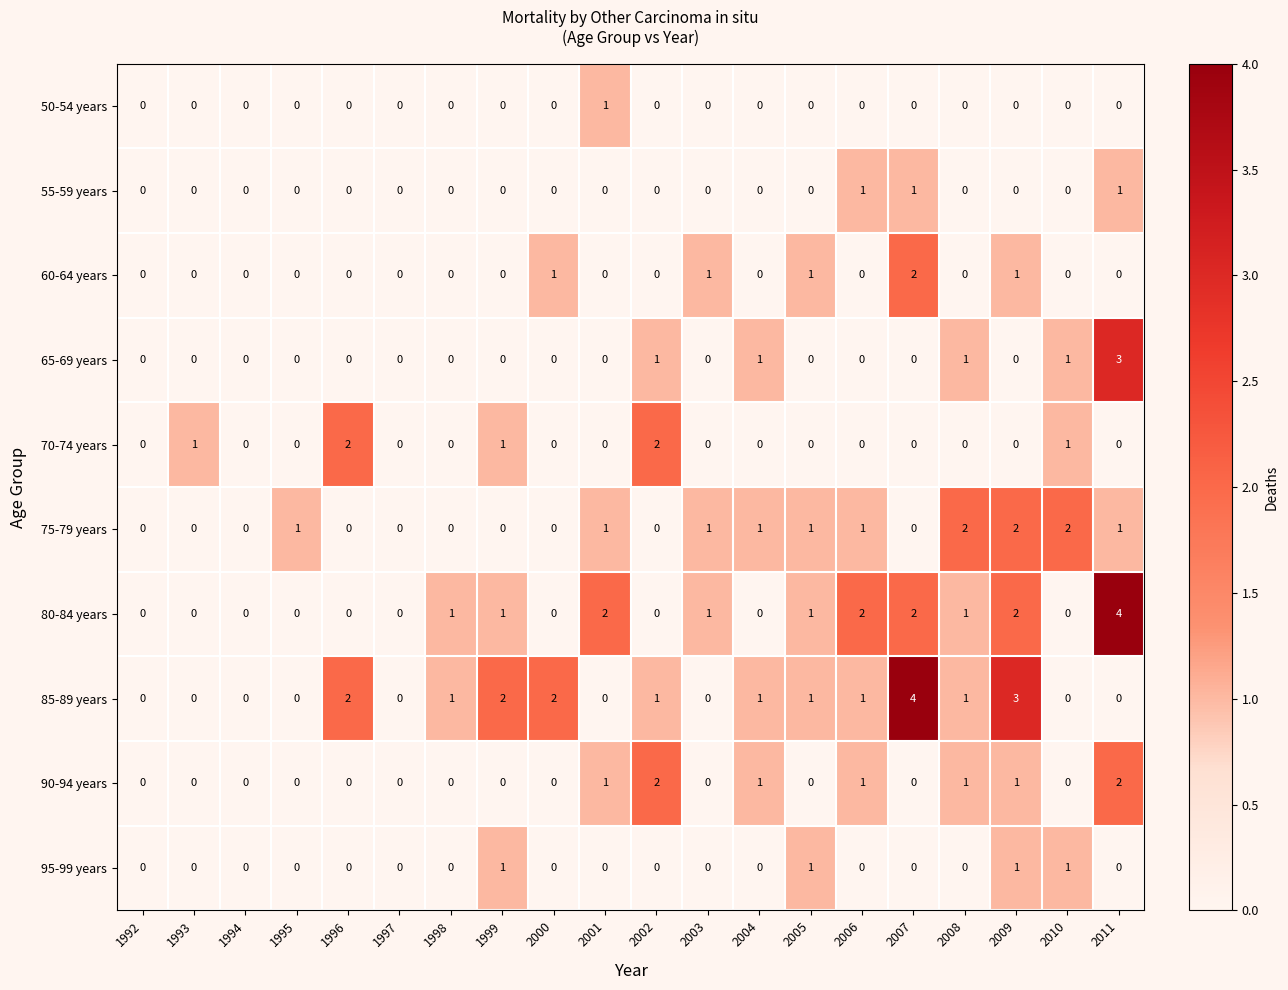

What is the sum of all 65-69 years values?

7